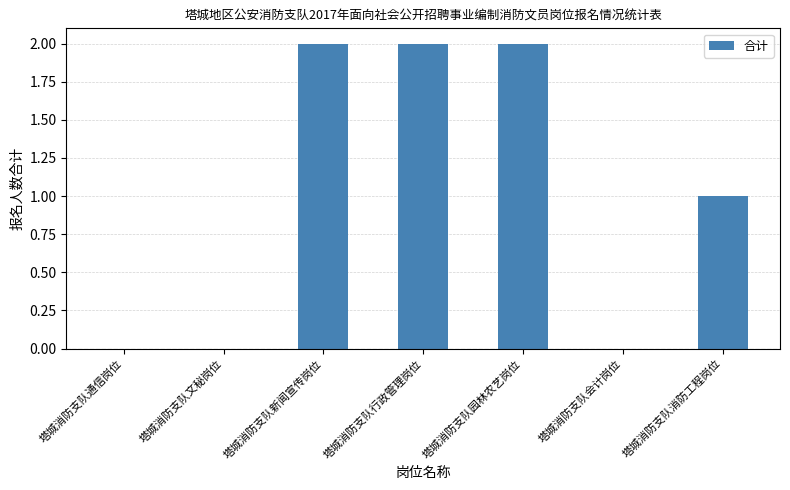

Is it true that the value at 塔城消防支队行政管理岗位 is 3?

False